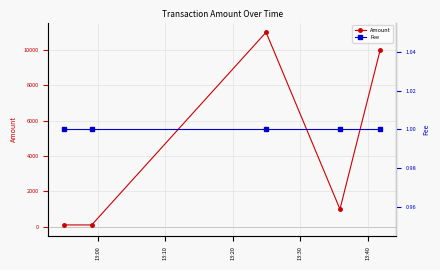

True or false: Fee and Amount intersect in this chart.

False